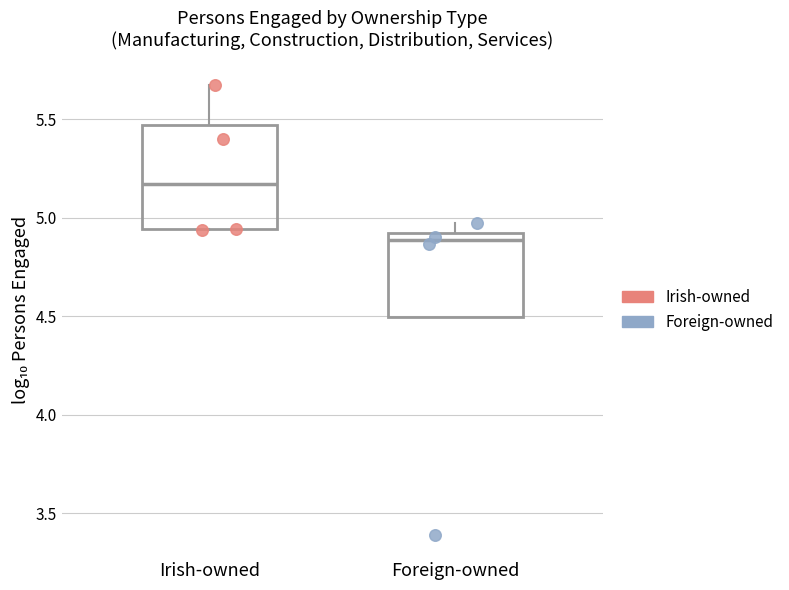

Which box is the tallest, from its lower edge to its upper edge?

Irish-owned